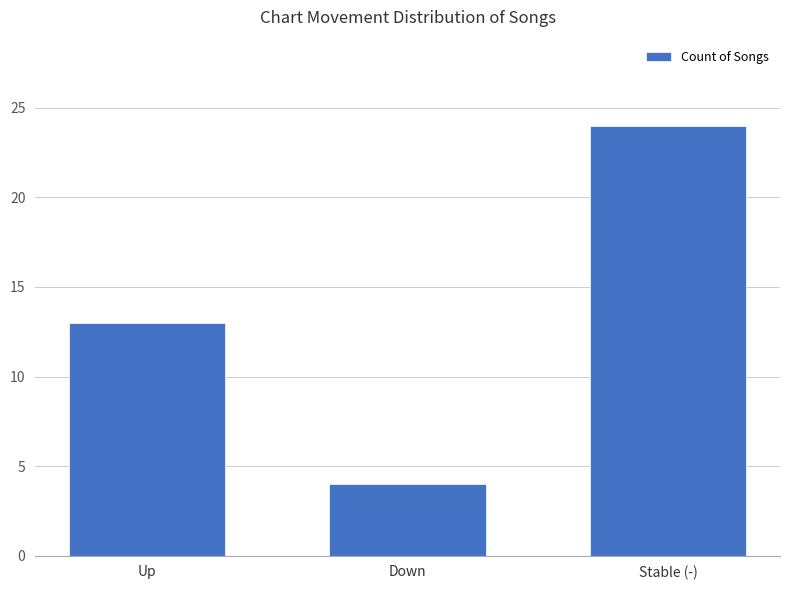

How many values are between 4 and 24?

3